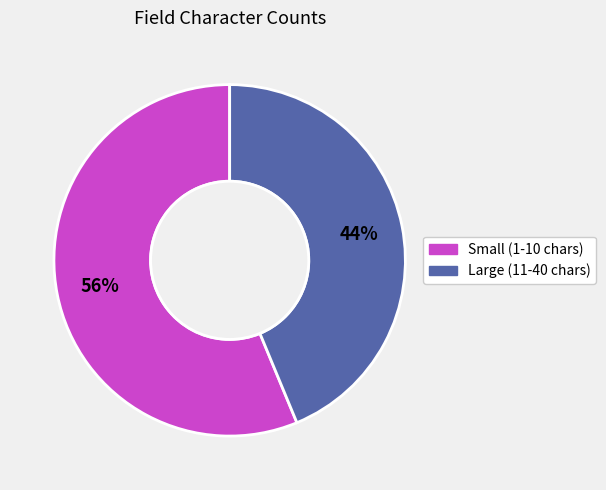

Is there any slice that represents more than half of the pie?

Yes